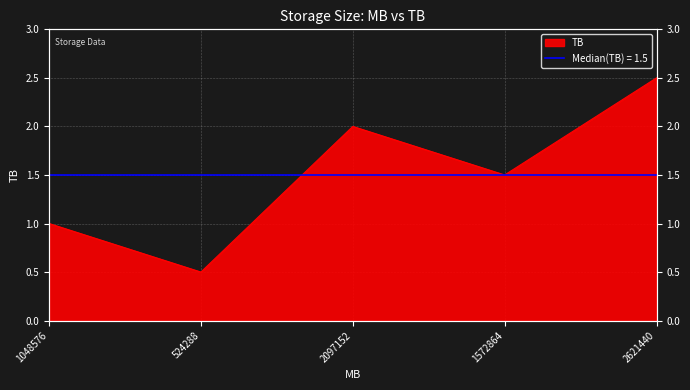

Count the values in the range 1 to 2.

3